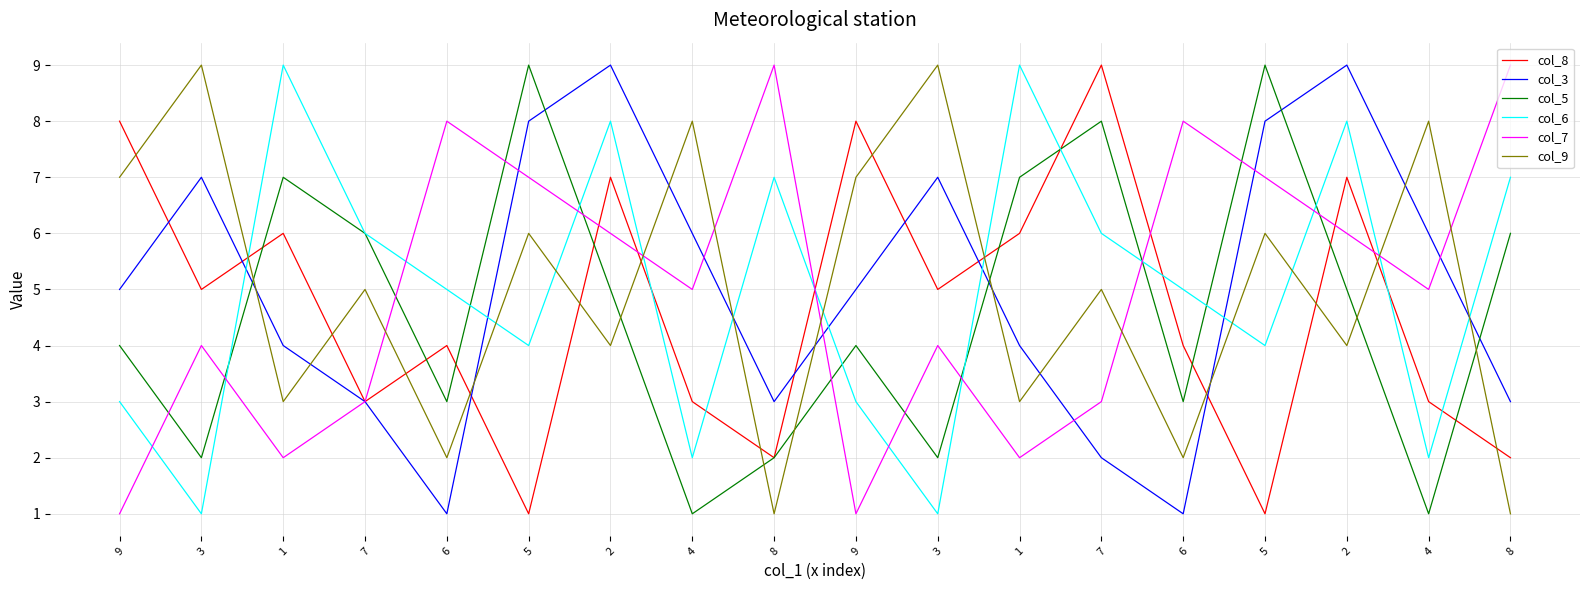

What are all the series names shown in the legend?

col_8, col_3, col_5, col_6, col_7, col_9